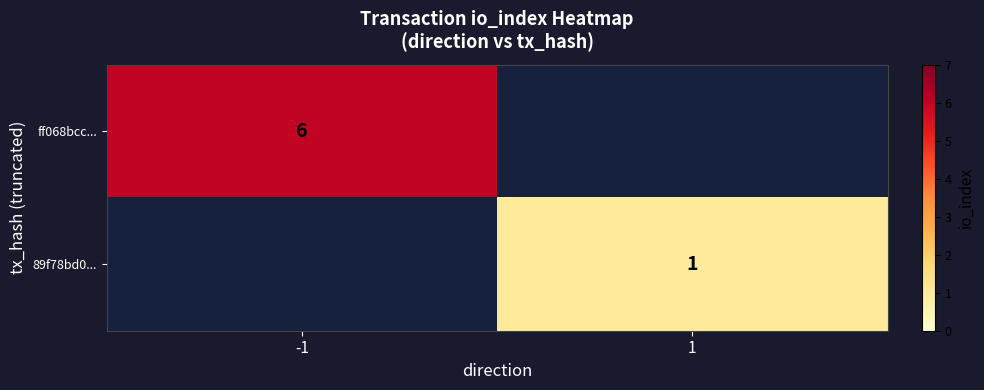

At how many categories does at least one series exceed 4?

1